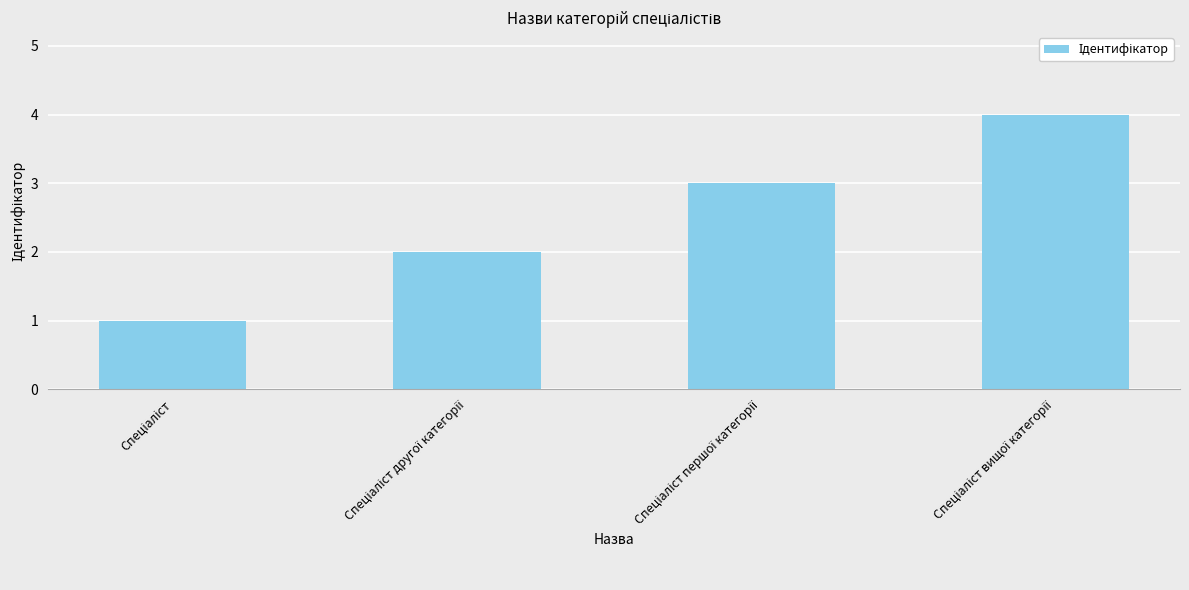

What is the greatest value displayed?

4